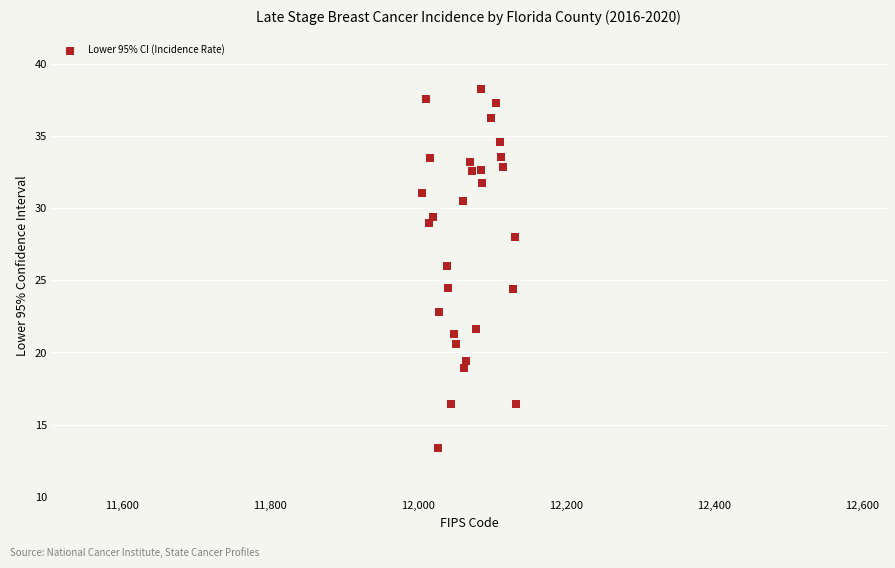

What is the range of Y values (max minus min)?

24.9